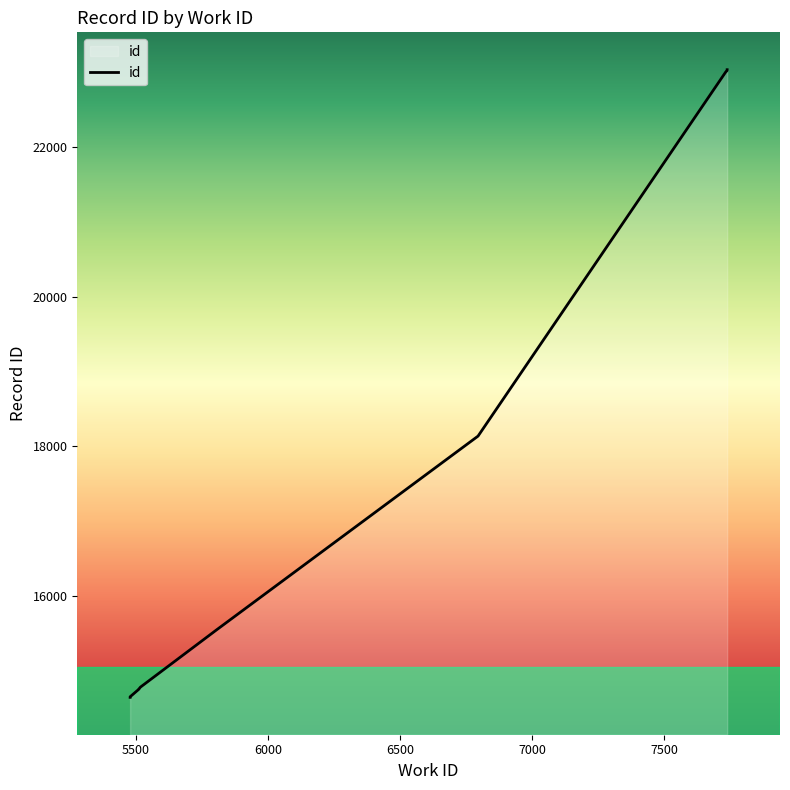

What is the value of the 1st point from the left?

14642